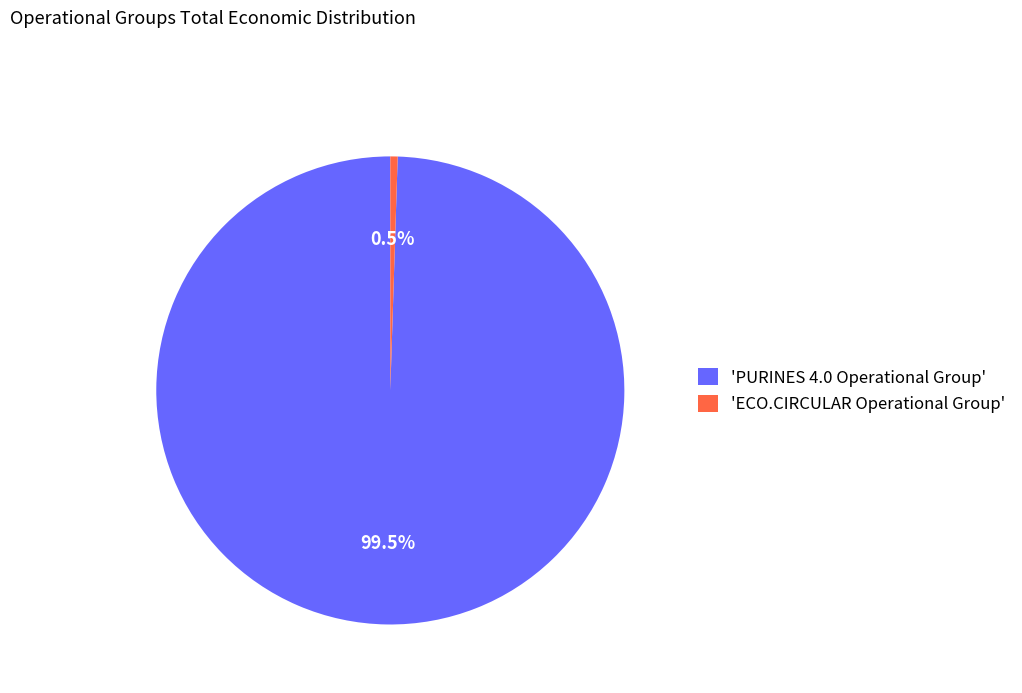

Does 'ECO.CIRCULAR Operational Group' represent more than half of the total?

No